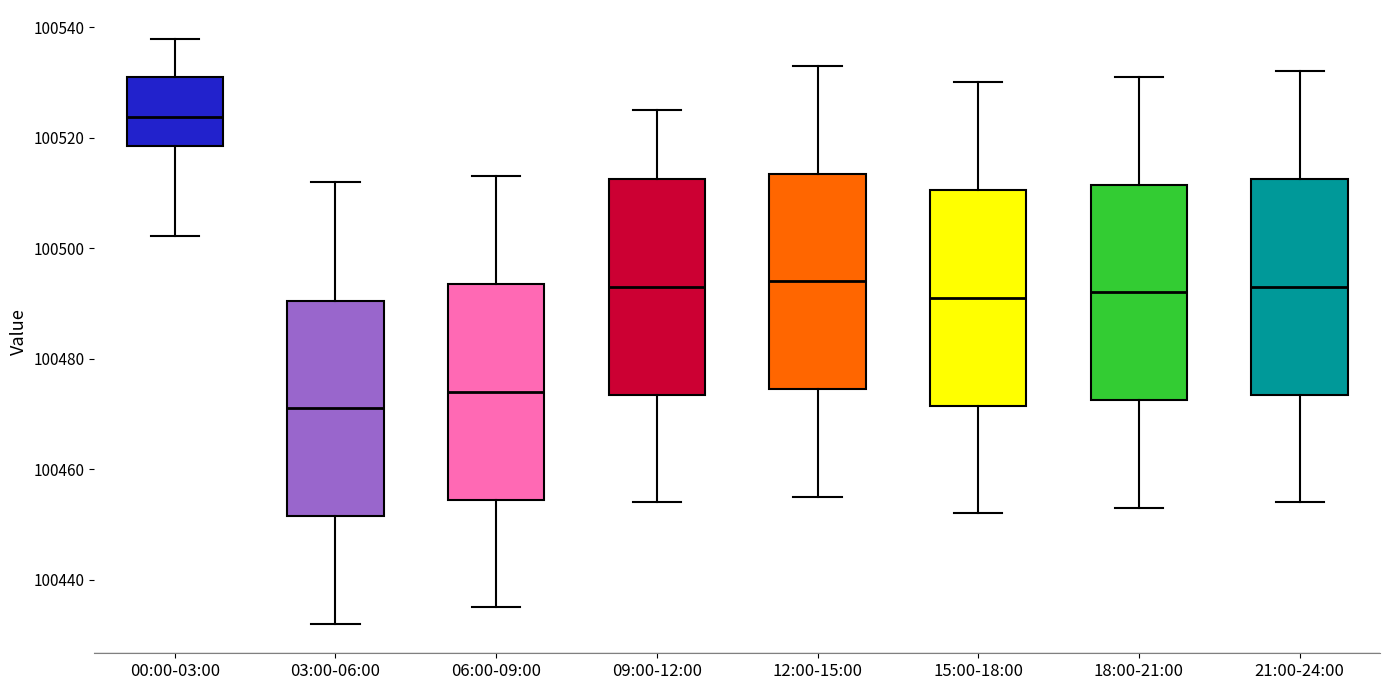

Reading left to right, transcribe this box plot: for each box, give where its median line is, the range the box spans, and where its two whiskers end, as read against the y-axis. The values are not printed on the chart, so give them approximately, as read against the axis.

00:00-03:00: median 100524, box 100518 to 100532, whiskers 100502 to 100538
03:00-06:00: median 100472, box 100452 to 100490, whiskers 100432 to 100512
06:00-09:00: median 100474, box 100454 to 100494, whiskers 100436 to 100514
09:00-12:00: median 100494, box 100474 to 100512, whiskers 100454 to 100526
12:00-15:00: median 100494, box 100474 to 100514, whiskers 100456 to 100534
15:00-18:00: median 100492, box 100472 to 100510, whiskers 100452 to 100530
18:00-21:00: median 100492, box 100472 to 100512, whiskers 100454 to 100532
21:00-24:00: median 100494, box 100474 to 100512, whiskers 100454 to 100532